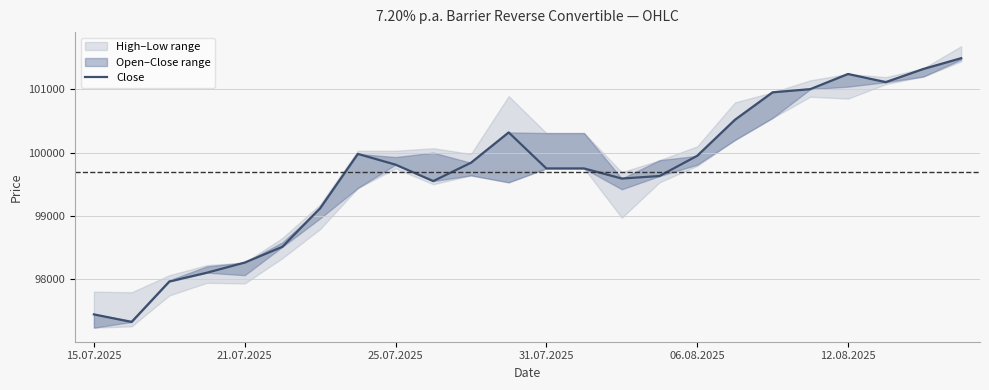

What value does the data have at 12.08.2025, to the nearest 10?

101240